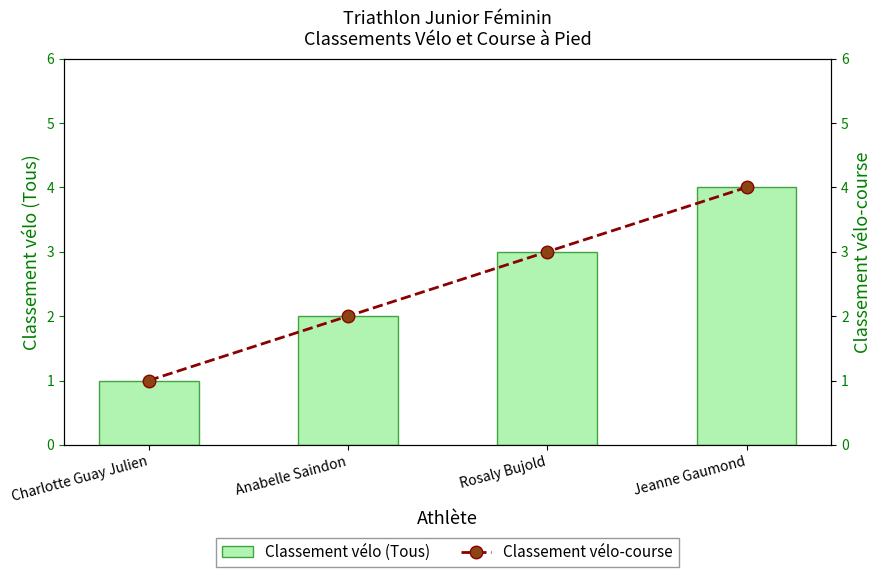

At which category is the sum across all series the highest?

Jeanne Gaumond